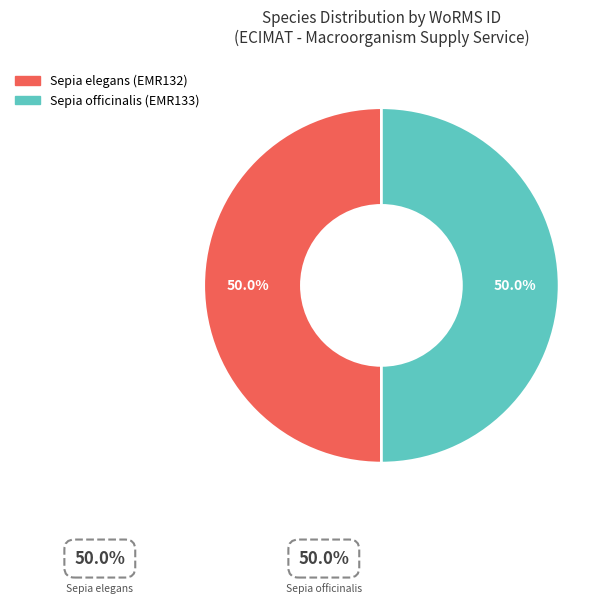

What percentage is the Sepia elegans (EMR132) slice, to the nearest percent?

50%